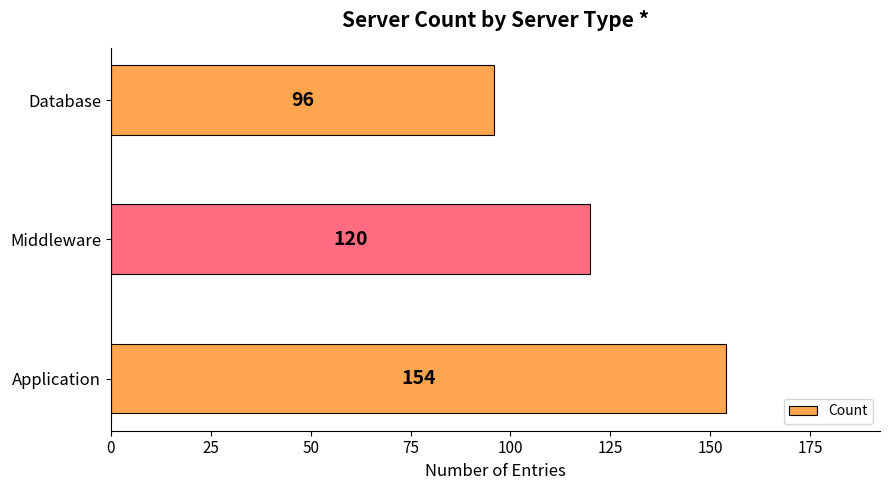

What is the average value?

123